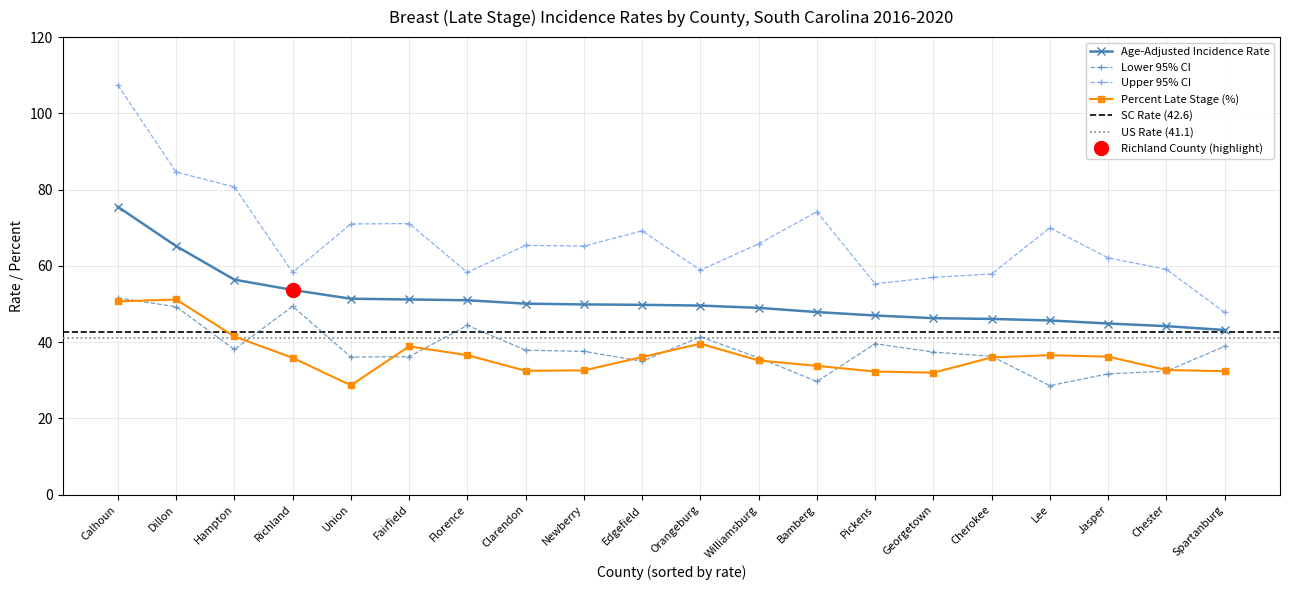

What is the sum of the Upper 95% CI values at Pickens and Jasper?

117.4